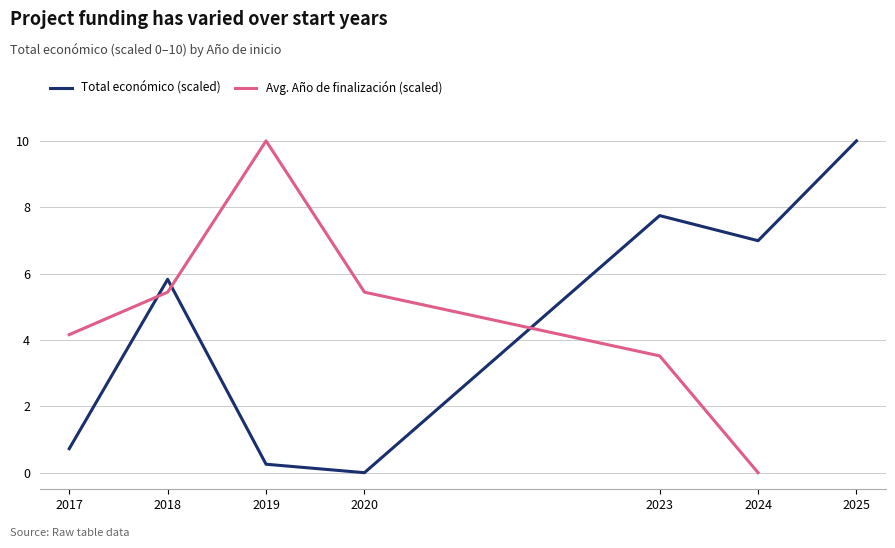

Where do Avg. Año de finalización (scaled) and Total económico (scaled) first cross each other?

2017 and 2018